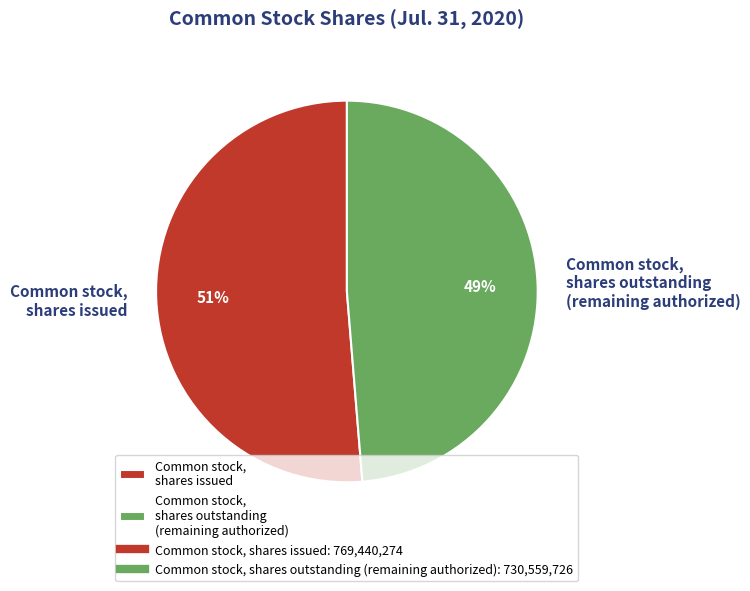

Which has a higher value, Common stock, shares outstanding (remaining authorized) or Common stock, shares issued?

Common stock, shares issued